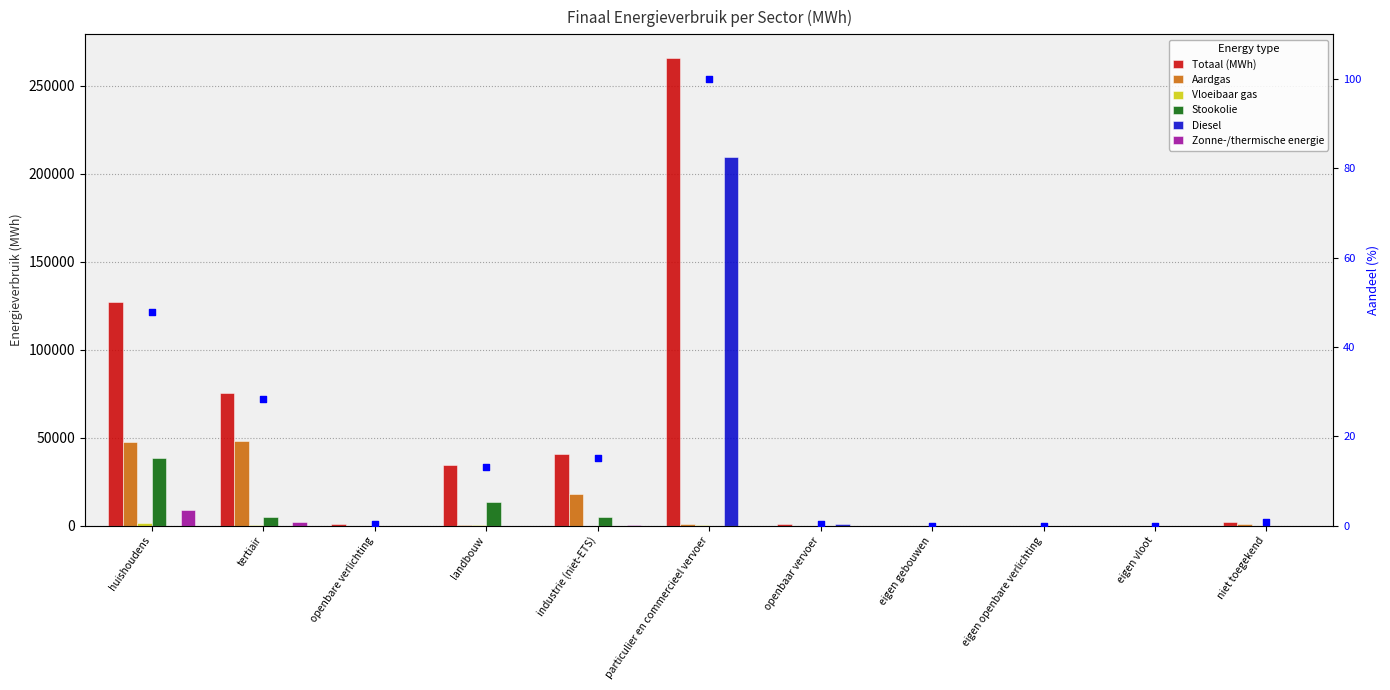

What are all the series names shown in the legend?

Totaal (MWh), Aardgas, Vloeibaar gas, Stookolie, Diesel, Zonne-/thermische energie